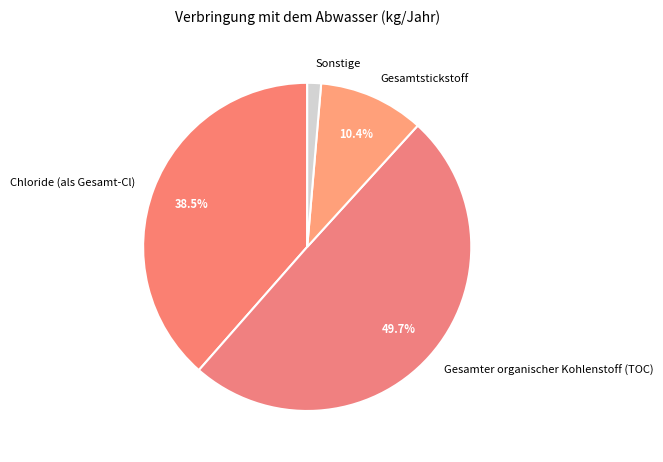

Which has a higher value, Gesamtstickstoff or Sonstige?

Gesamtstickstoff